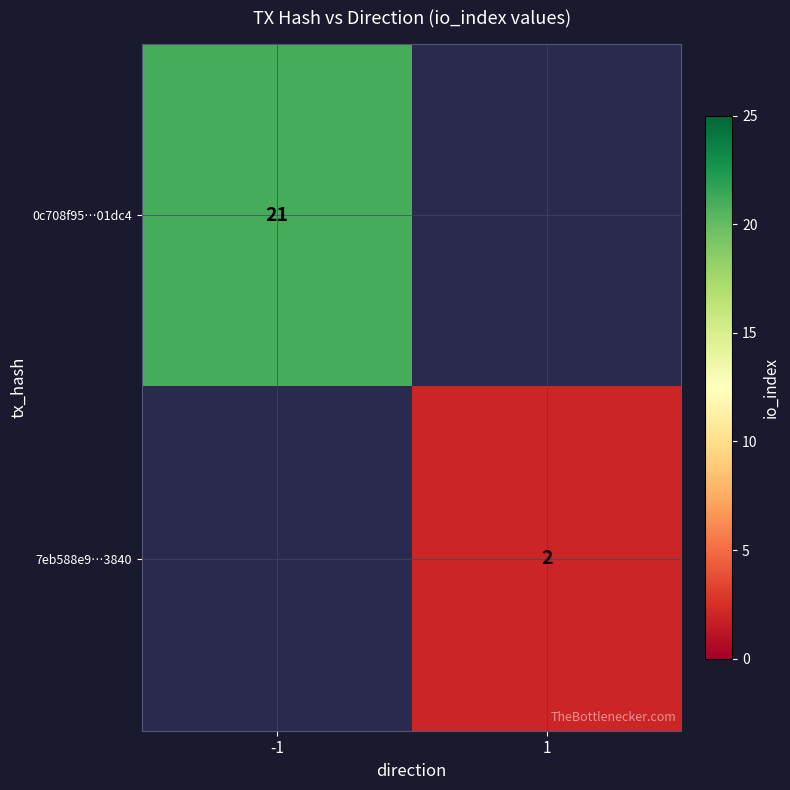

The value of 0c708f95…01dc4 at -1 is 35. True or false?

False